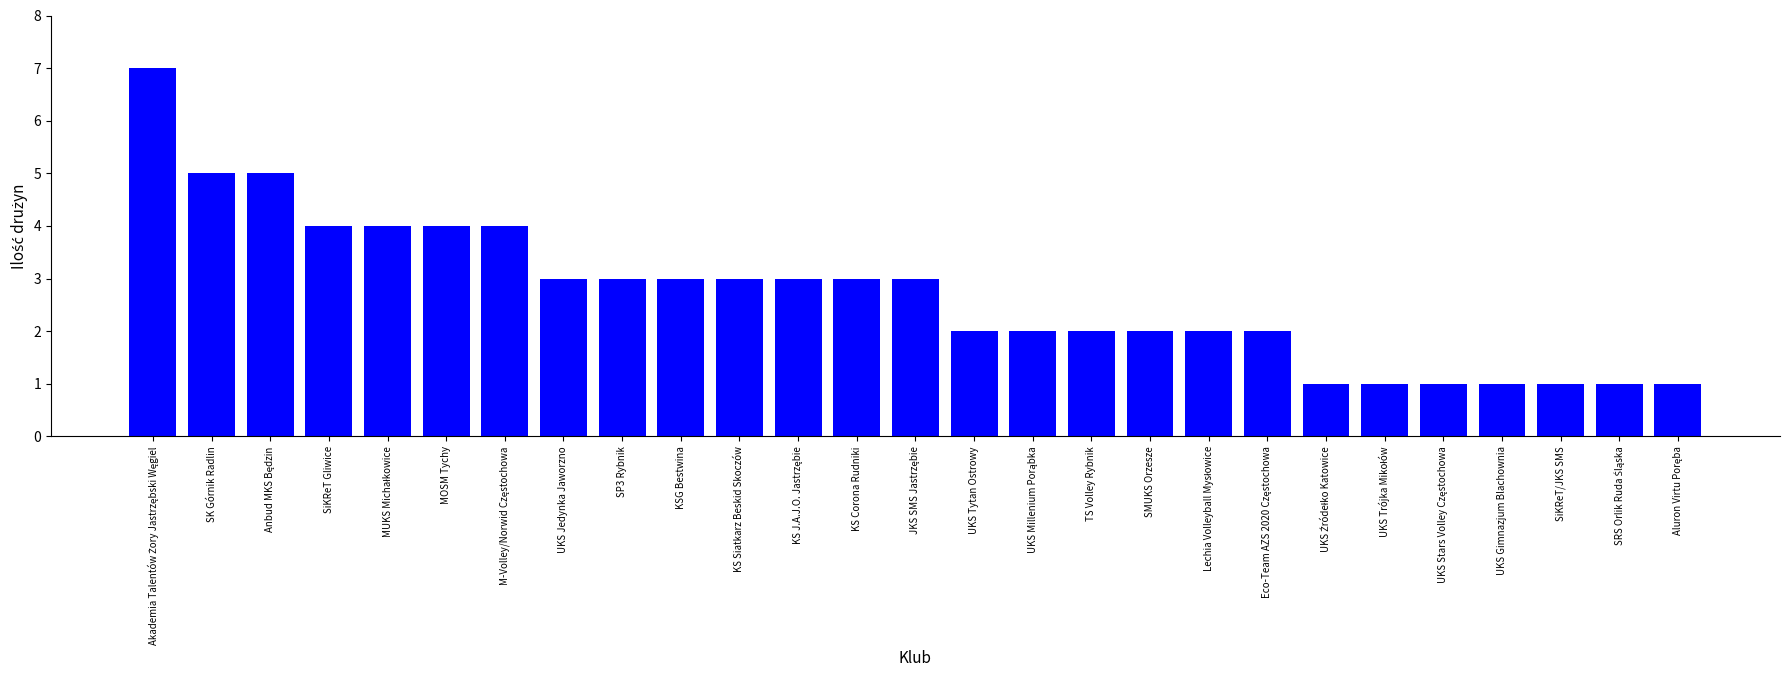

What is the minimum value shown in the chart?

1